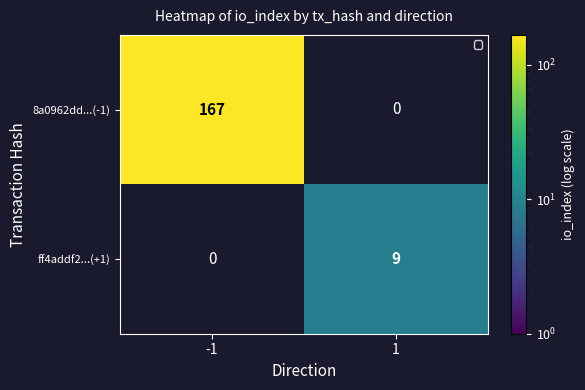

How many series are shown in this chart?

2